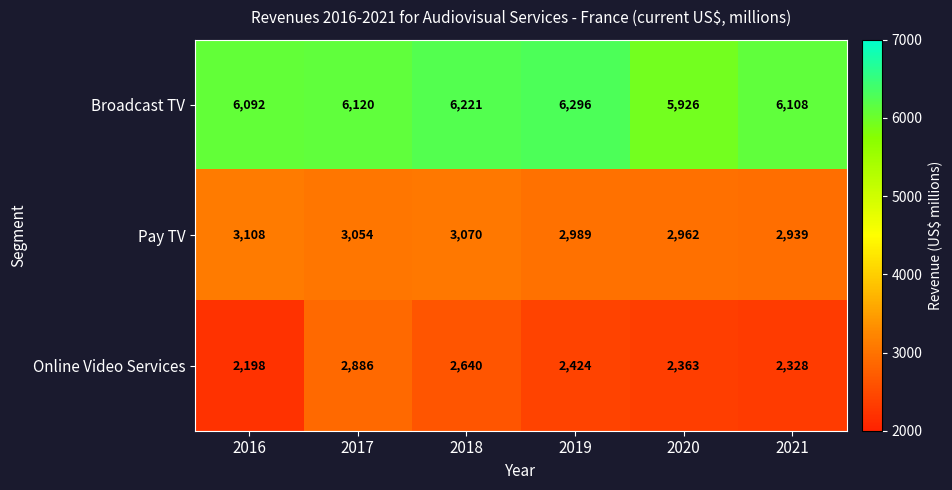

At 2018, list the series in order from largest to smallest.

Broadcast TV, Pay TV, Online Video Services